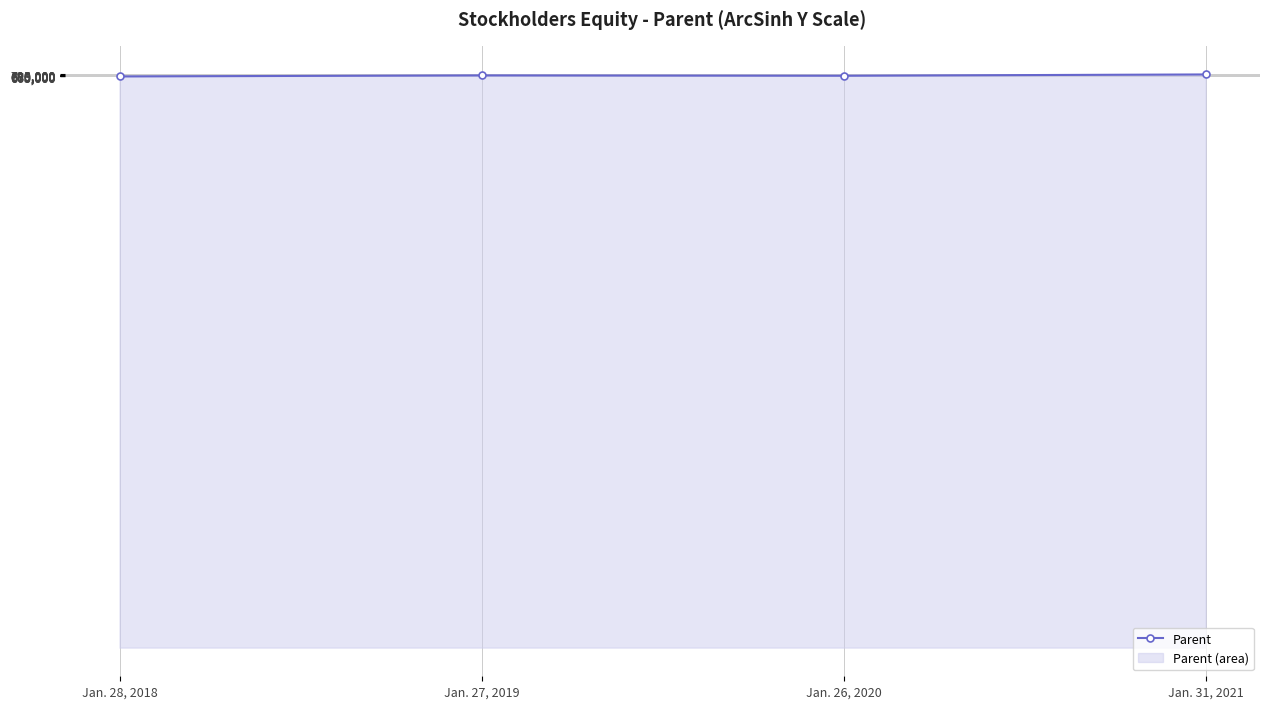

What is the label of the 1st point from the right?

Jan. 31, 2021